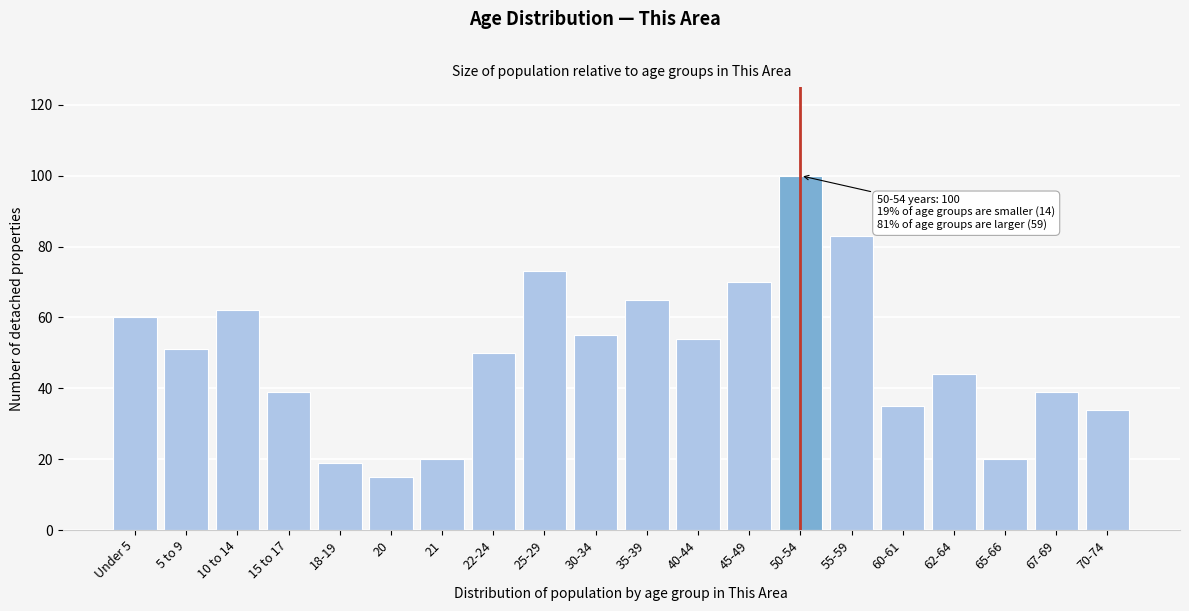

Reading right to left, what are all the values shown in this chart?

34	39	20	44	35	83	100	70	54	65	55	73	50	20	15	19	39	62	51	60